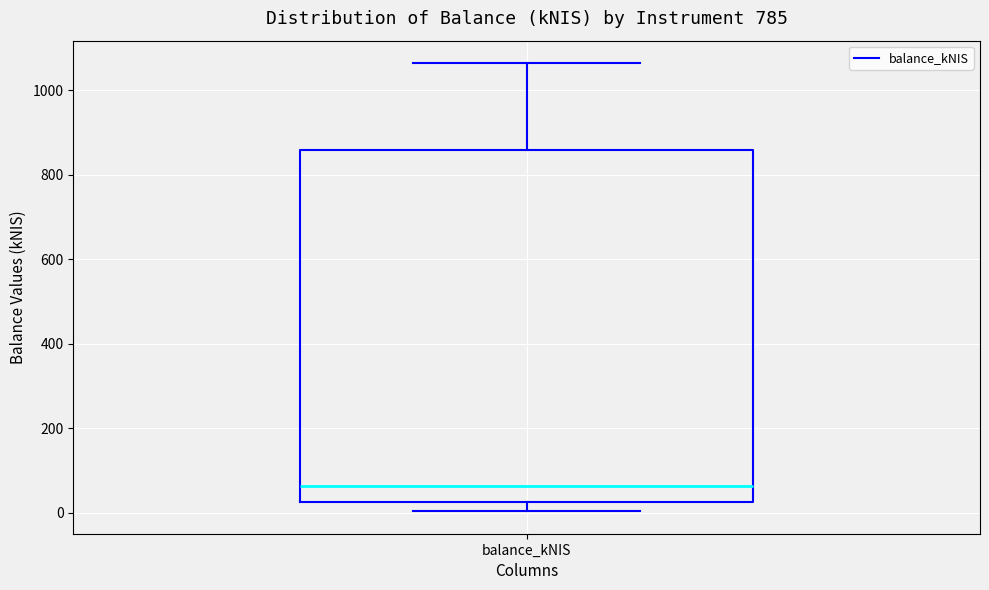

Where does the upper whisker of the box for balance_kNIS end on the y-axis? The values are not printed on the chart, so give them approximately, as read against the axis.

1060